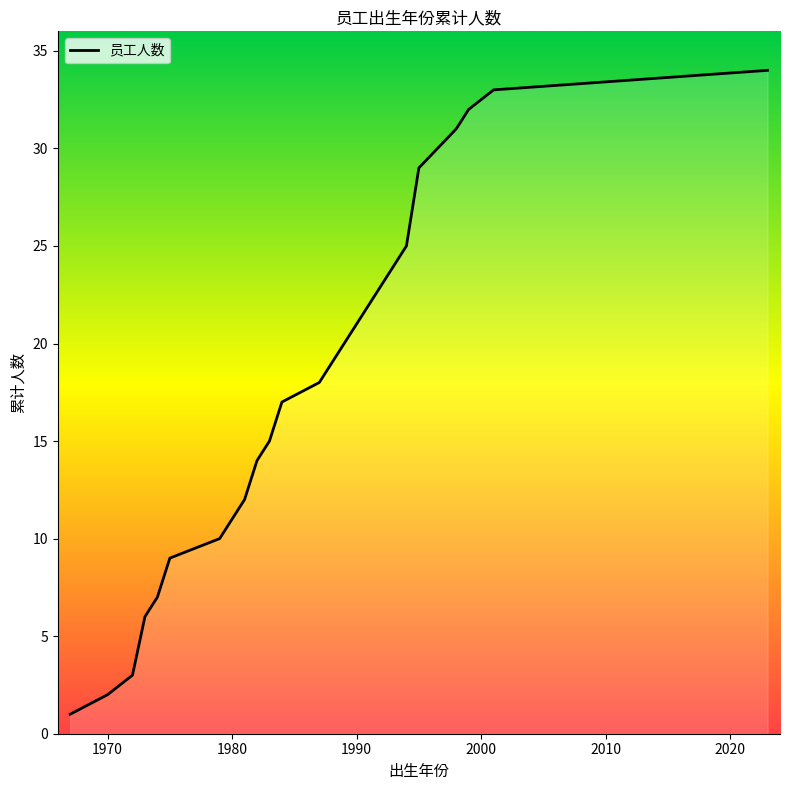

What is the greatest value displayed?

34